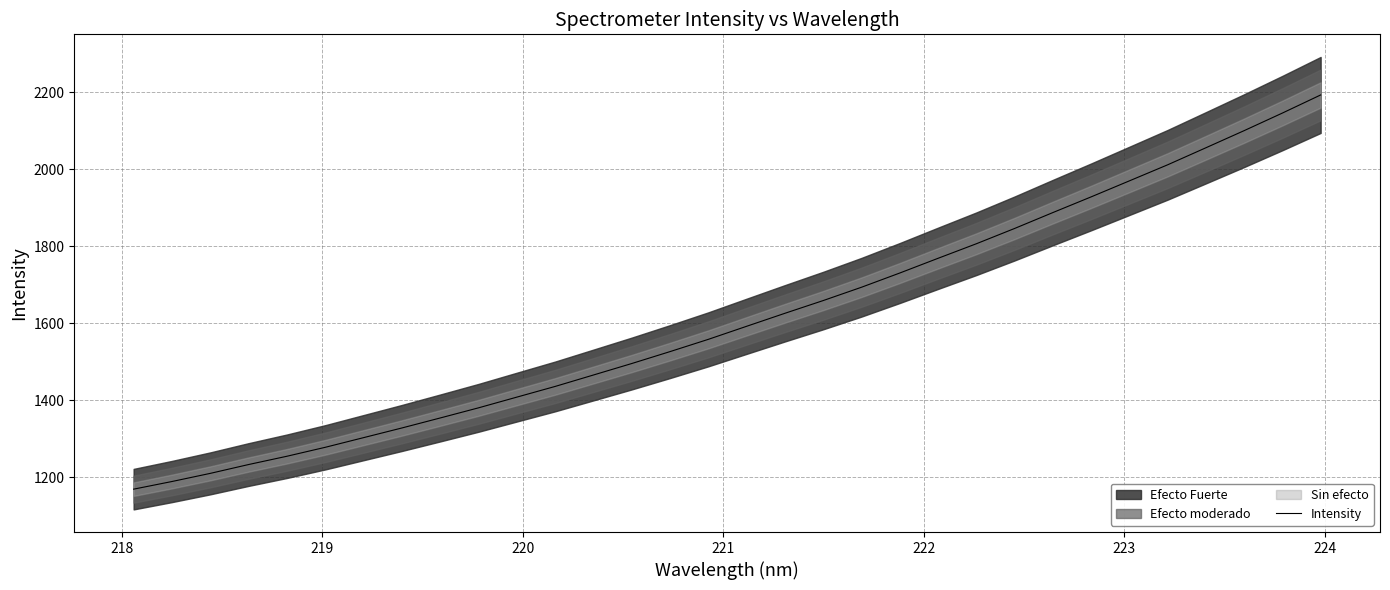

True or false: there are more than 0 points higher than both neighbors.

False